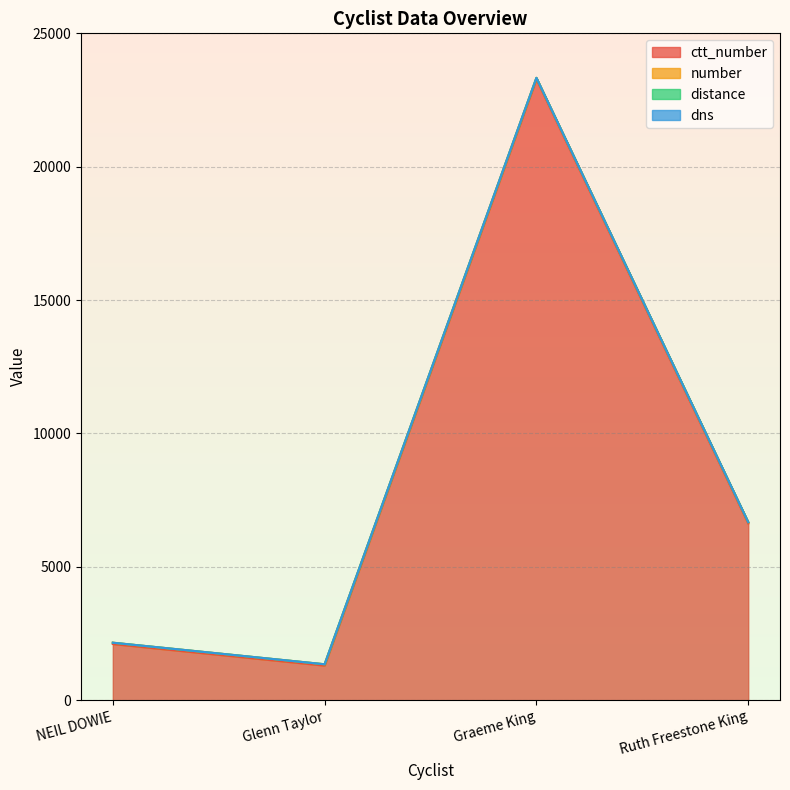

Reading left to right, transcribe all the data shown in this chart.

ctt_number: NEIL DOWIE=2108	Glenn Taylor=1299	Graeme King=23282	Ruth Freestone King=6628
number: NEIL DOWIE=50	Glenn Taylor=50	Graeme King=49	Ruth Freestone King=49
distance: NEIL DOWIE=0	Glenn Taylor=0	Graeme King=0	Ruth Freestone King=0
dns: NEIL DOWIE=0	Glenn Taylor=0	Graeme King=1	Ruth Freestone King=1